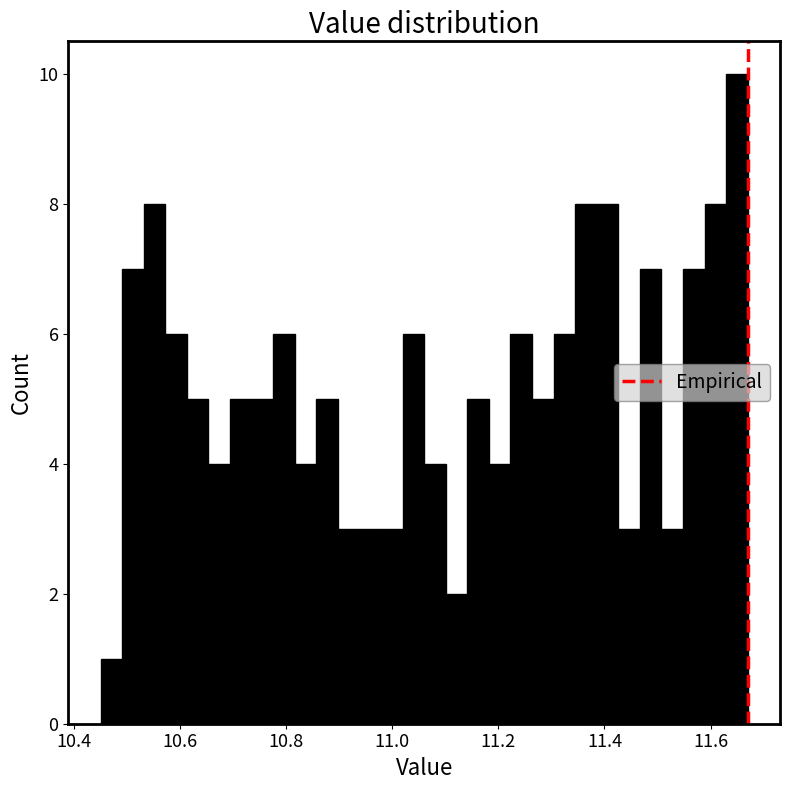

Around what value on the x-axis is the tallest bar? Give the approximate position of its centre, as read against the axis.

11.64